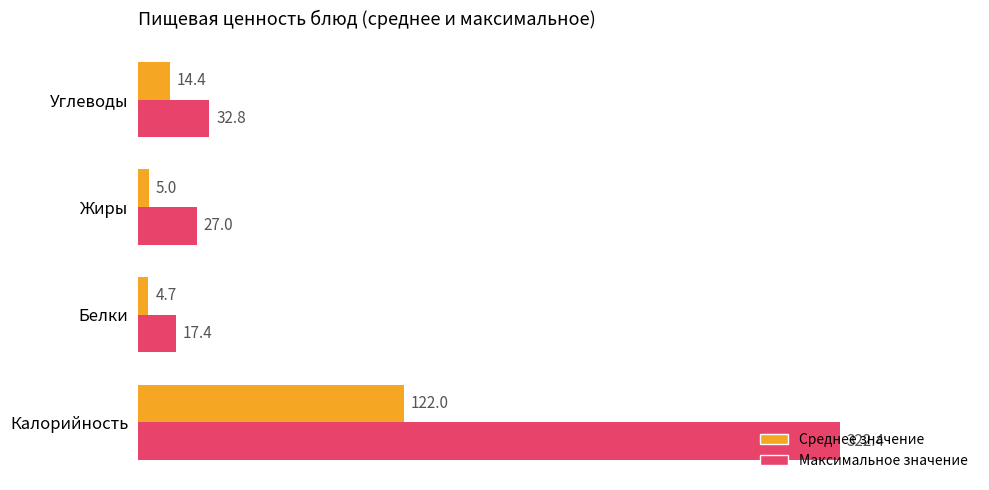

At which label is Максимальное значение closest to 169?

Углеводы